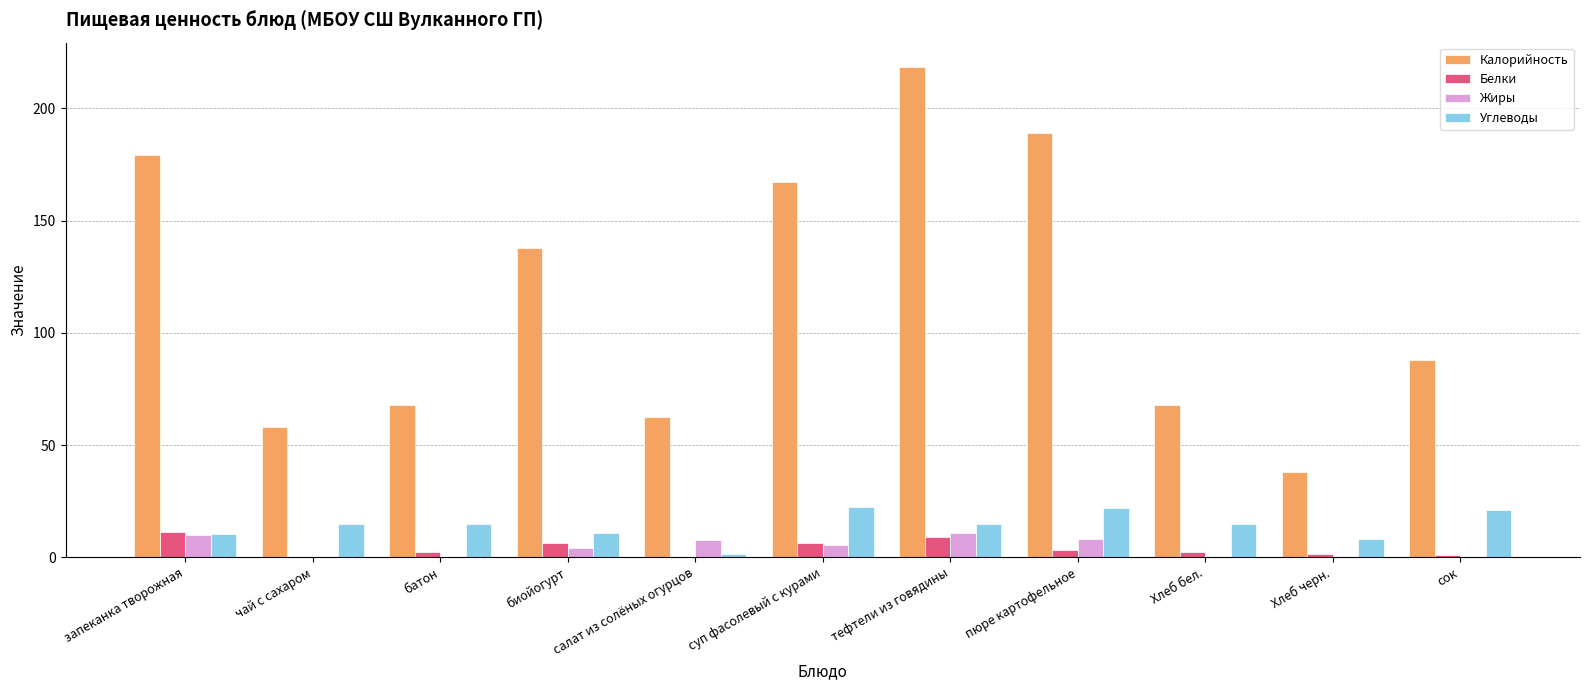

Are the bars horizontal?

No